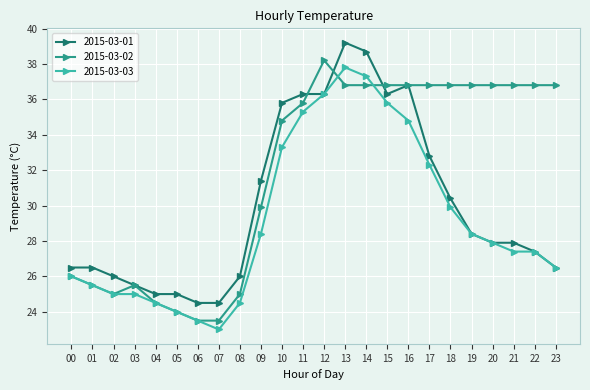

What is the value of the 2015-03-01 point at the 19th from the left?

30.4